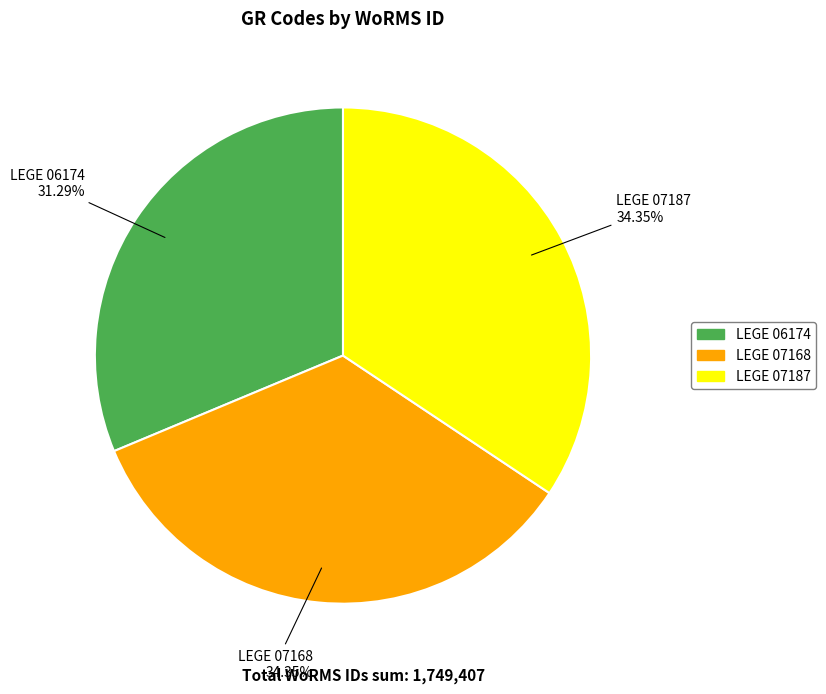

Is there any slice that represents more than half of the pie?

No